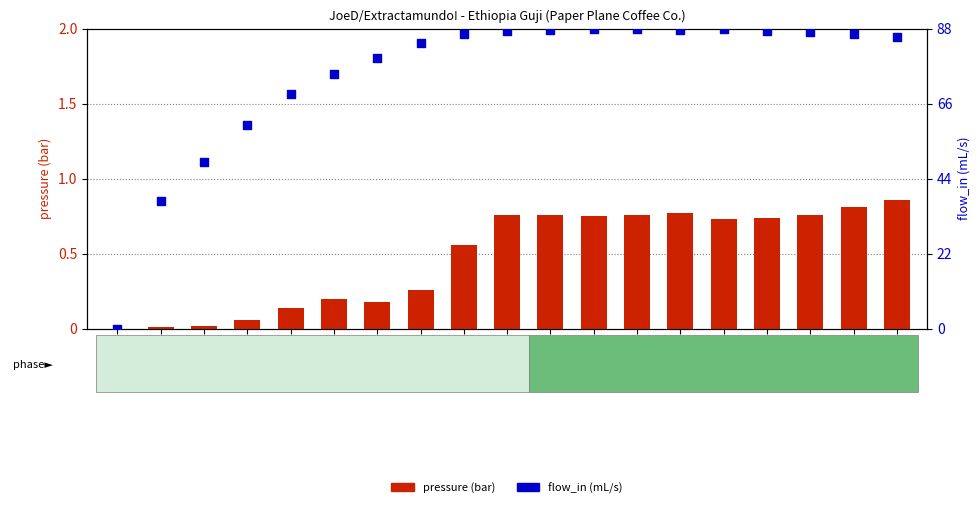

What are all the series names shown in the legend?

pressure (bar), flow_in (mL/s)